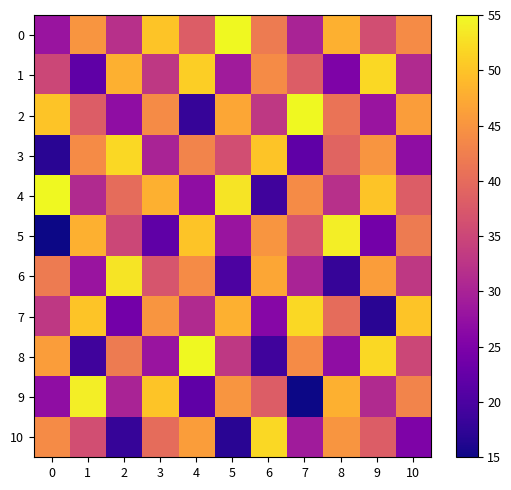

At 1, list the series in order from smallest to largest.

8, 1, 6, 4, 10, 2, 3, 0, 5, 7, 9